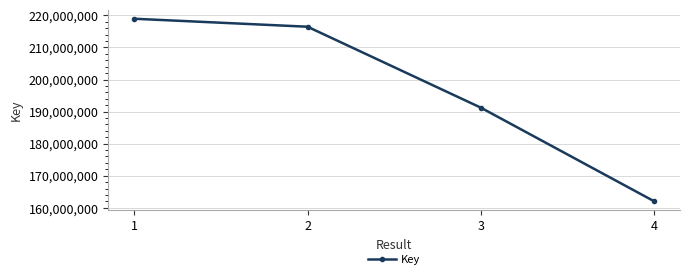

Reading left to right, what are all the values shown in this chart?

1=218946119	2=216458940	3=191233003	4=162059002